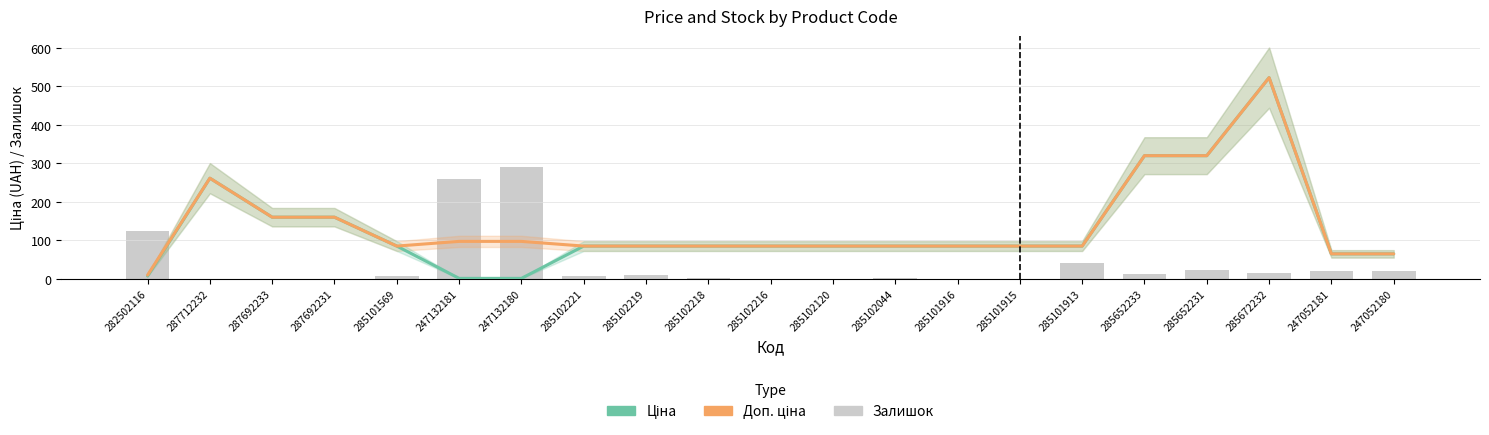

Which has a higher value, 247052181 or 285101569?

285101569